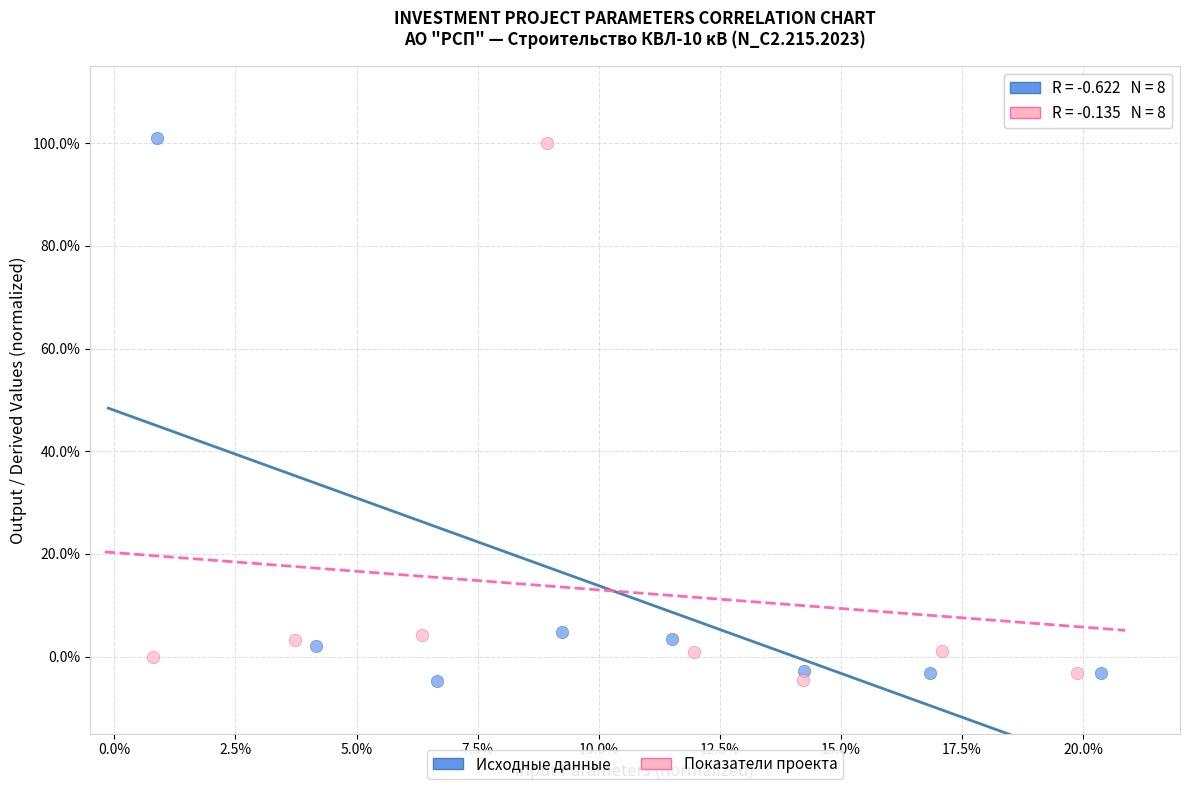

What are all the series names shown in the legend?

Исходные данные, Показатели проекта